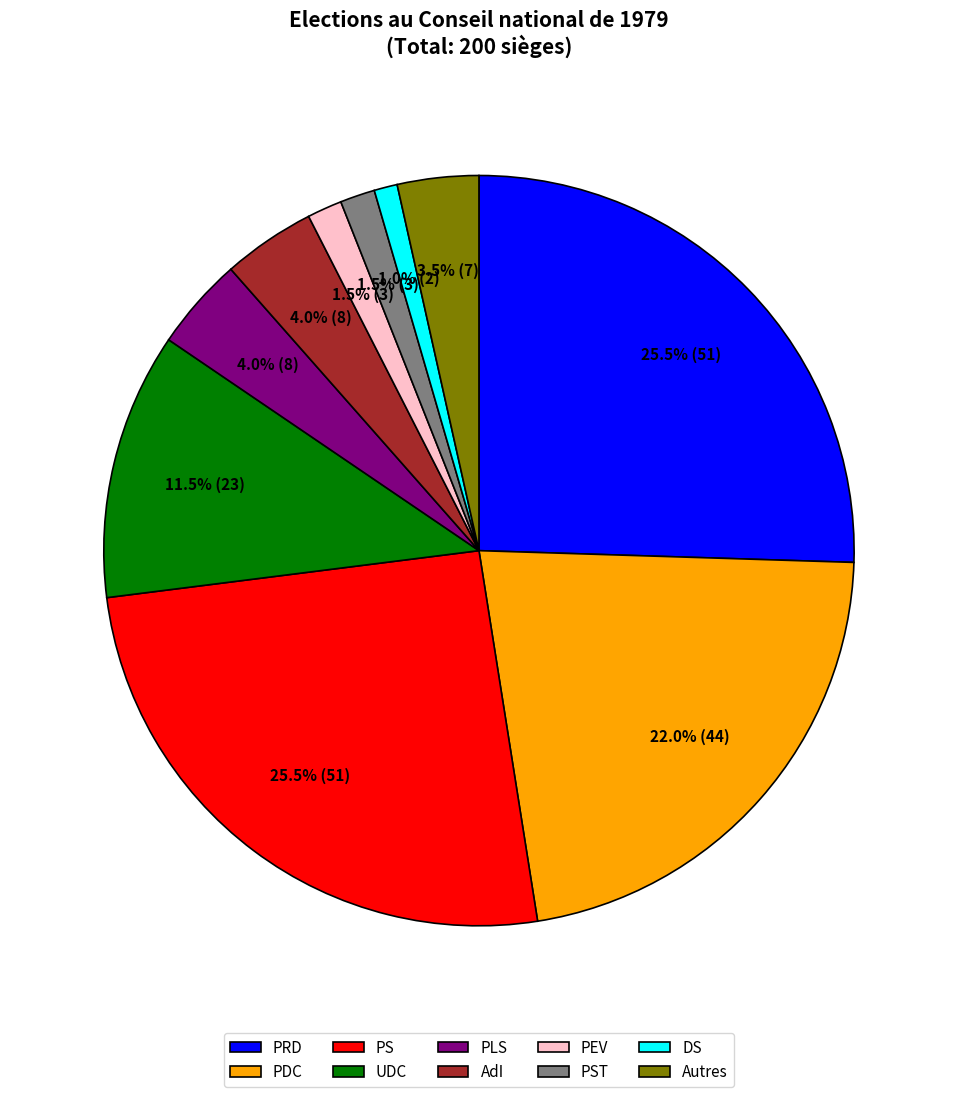

Is there a majority slice in this chart?

No